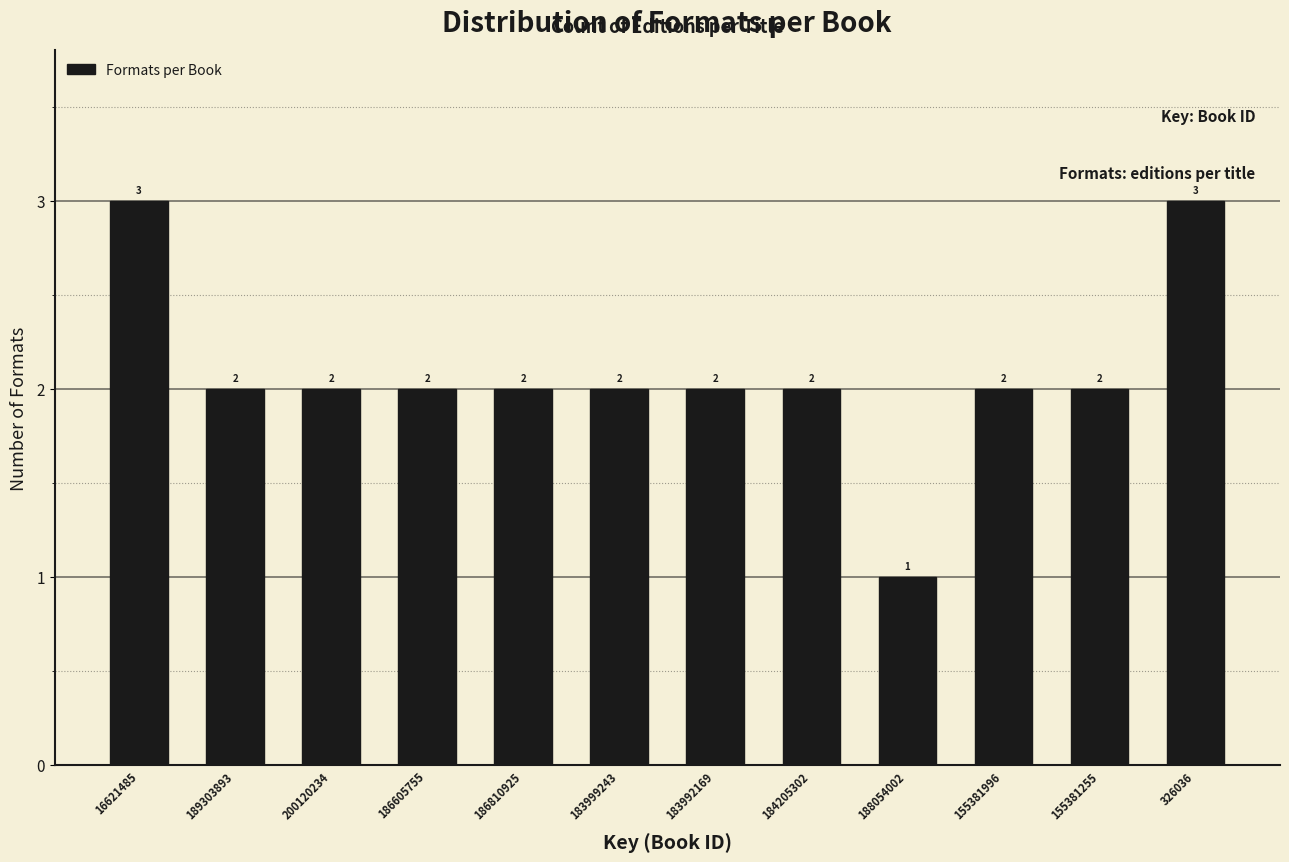

Reading left to right, what are all the values shown in this chart?

3	2	2	2	2	2	2	2	1	2	2	3